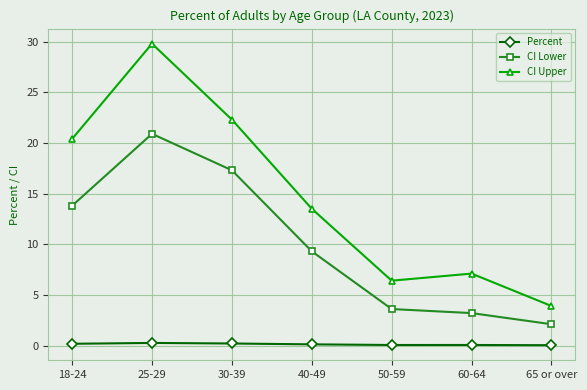

True or false: CI Lower has more than 2 points higher than both neighbors.

False